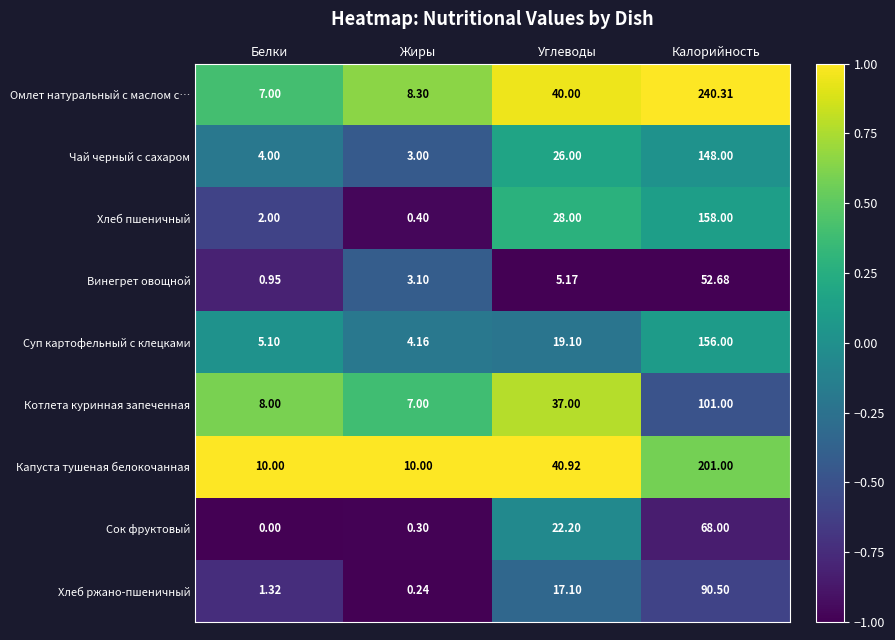

Which label corresponds to the smallest value in the chart?

Белки